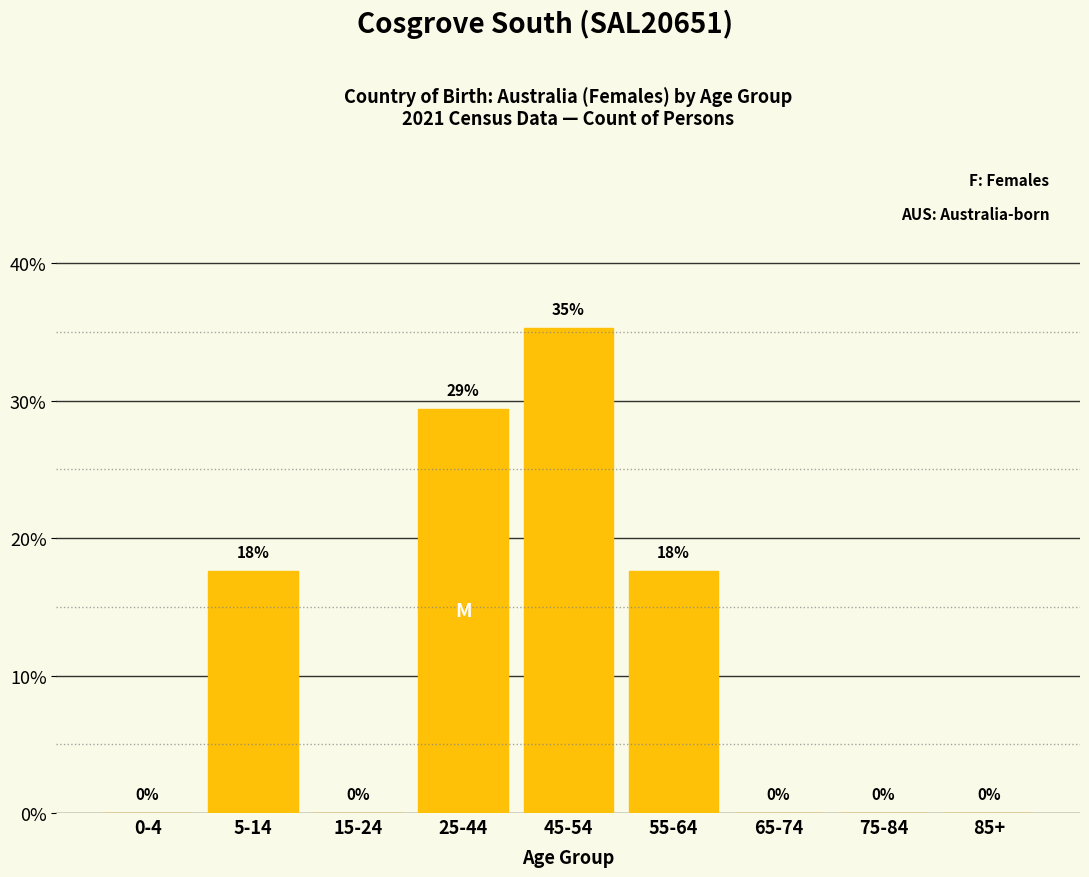

Are the bars horizontal?

No